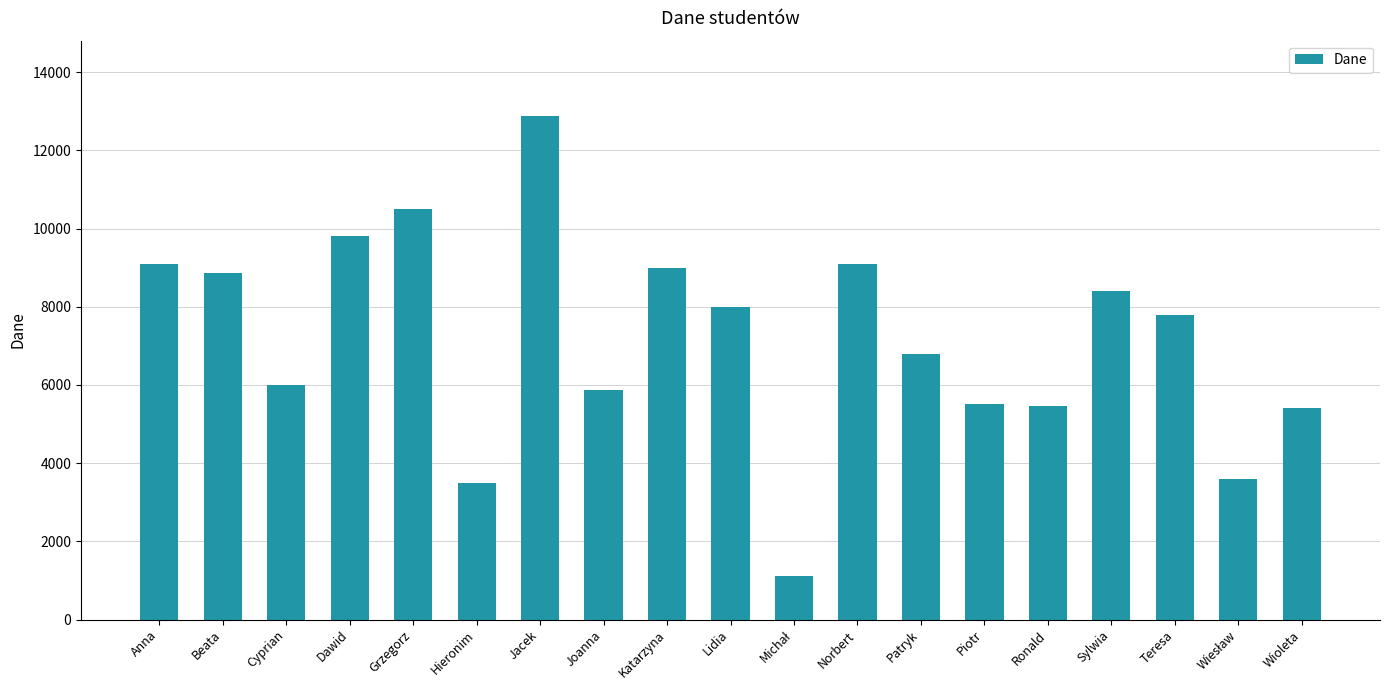

Which label corresponds to the largest value in the chart?

Jacek